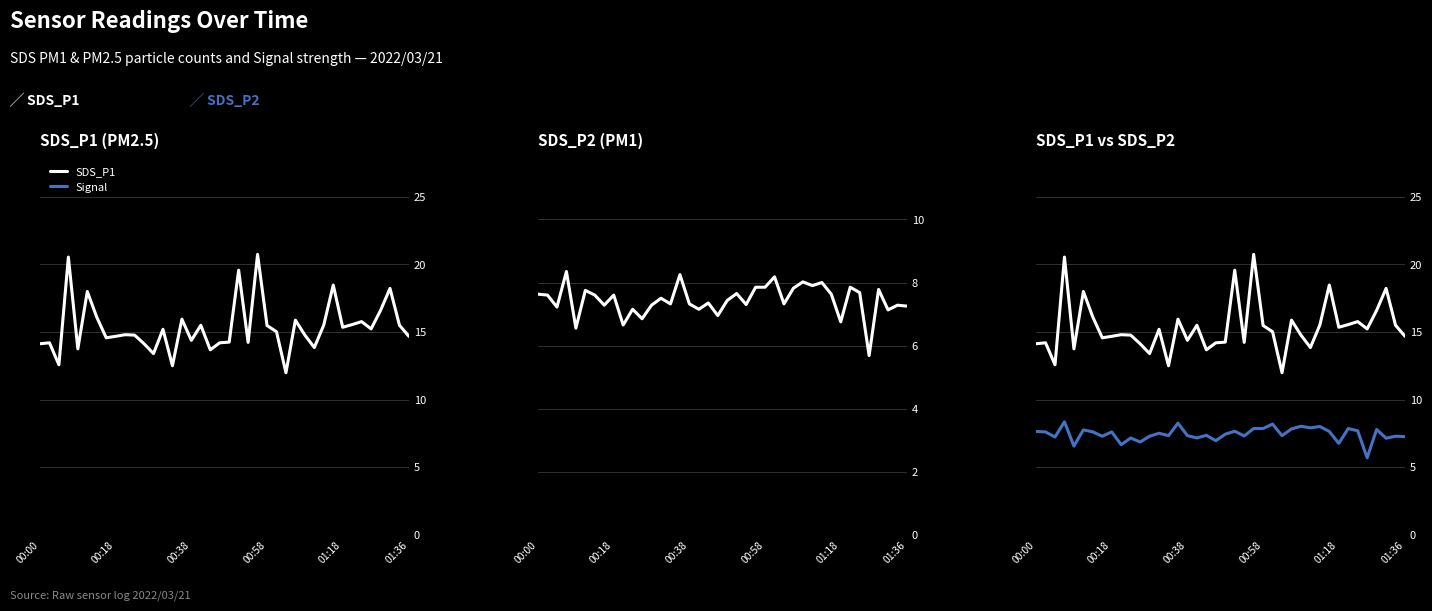

True or false: SDS_P2 has more than 2 interior local peaks.

True